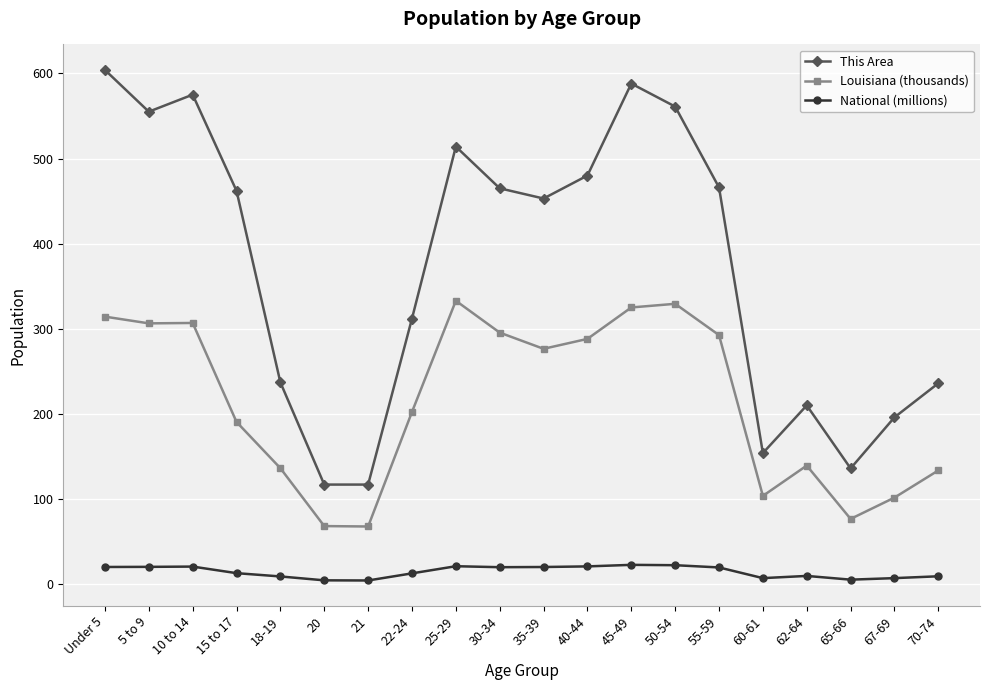

At which category does This Area reach its first local valley?

5 to 9